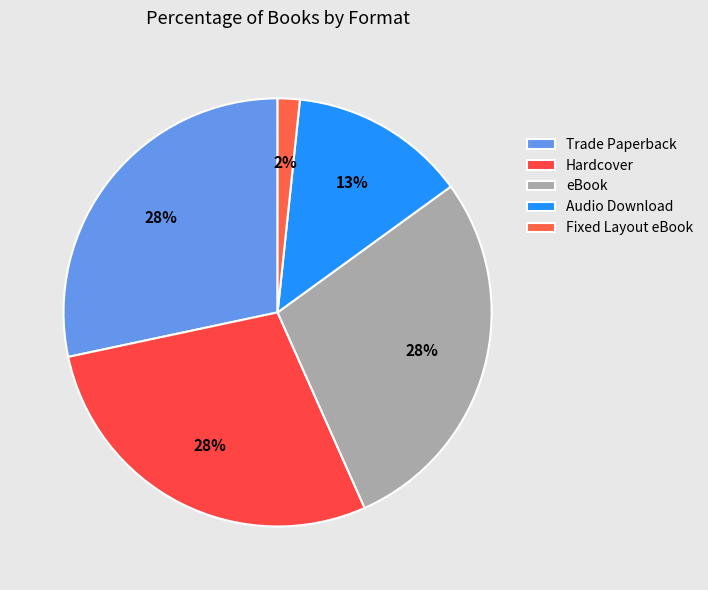

Count the number of slices in the pie.

5